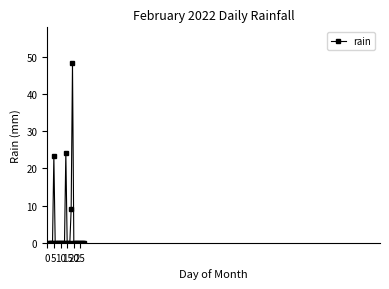

What is the difference between the maximum and minimum values?

48.2